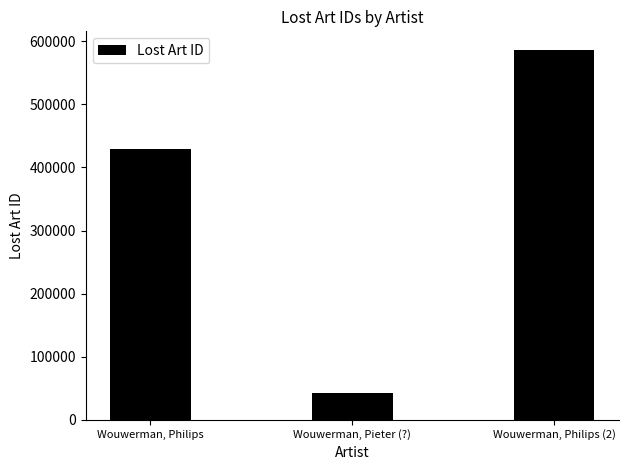

Where is the data nearest to the value 314772?

Wouwerman, Philips